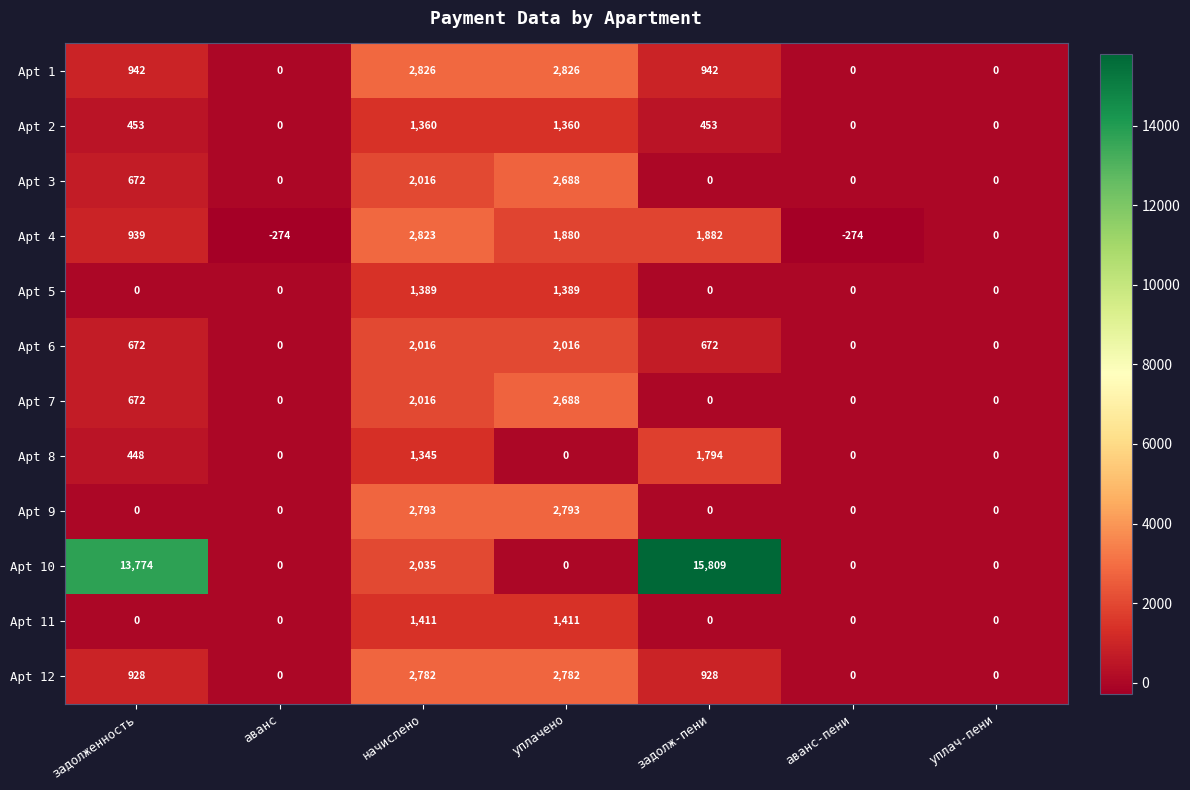

How many categories are shown in the chart?

7